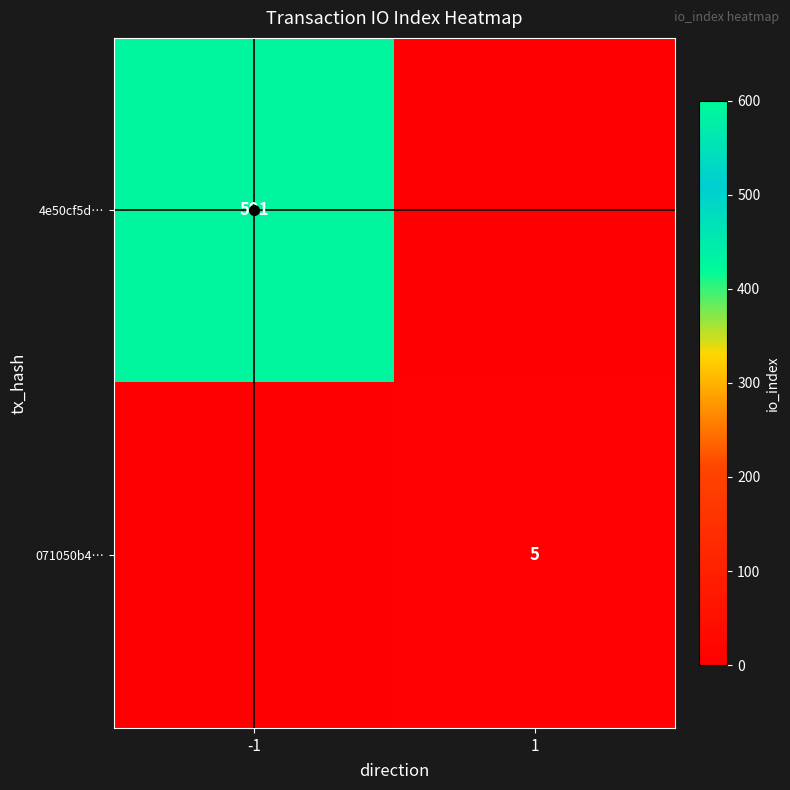

What is the spread (max minus min) of values at -1?

591